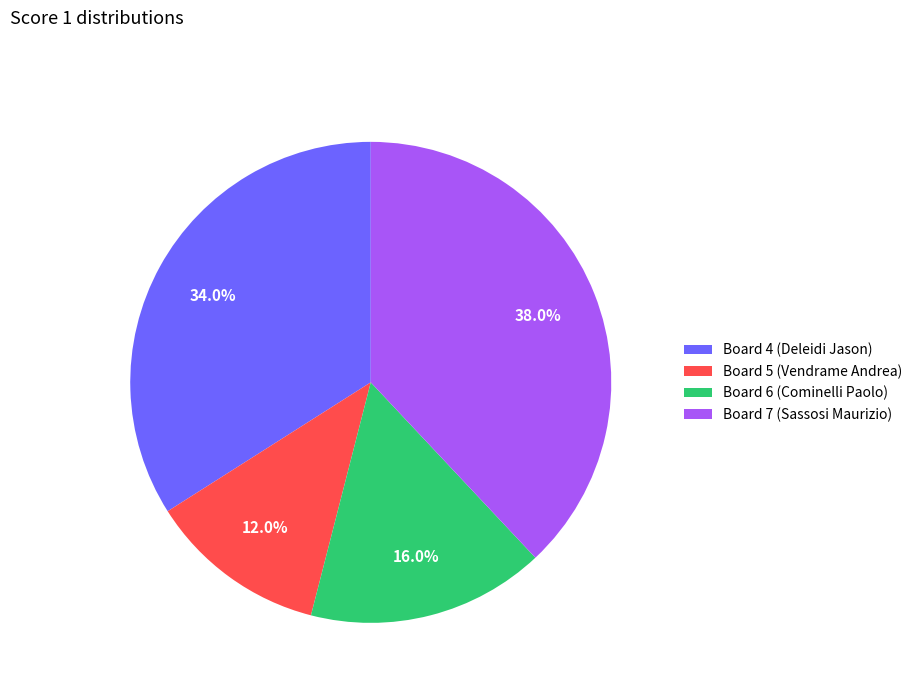

True or false: Board 5 (Vendrame Andrea) accounts for 1% of the total.

False